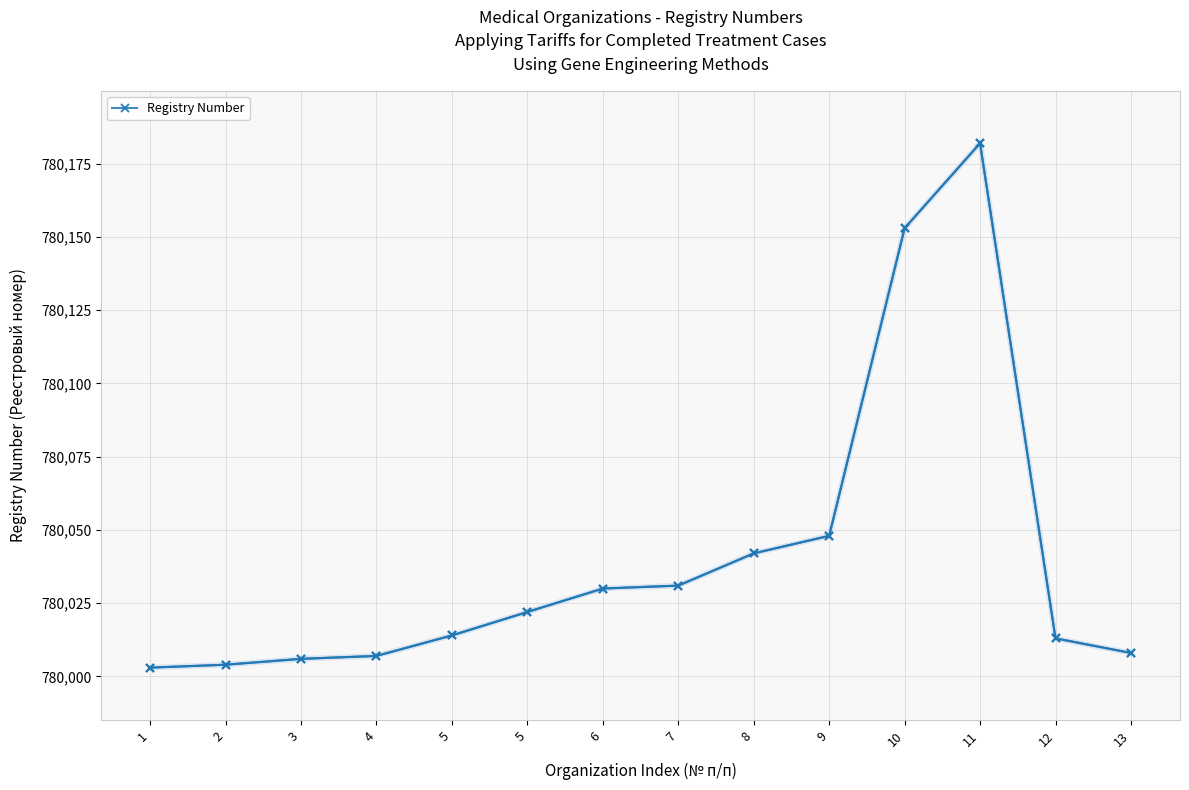

Reading left to right, extract all data points from this chart.

780003	780004	780006	780007	780014	780022	780030	780031	780042	780048	780153	780182	780013	780008